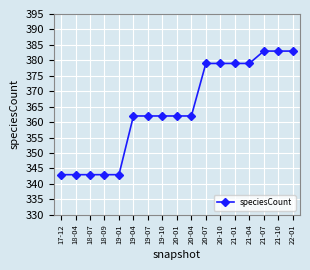

What is the ratio of the value at 18-09 to the value at 19-10?

0.9